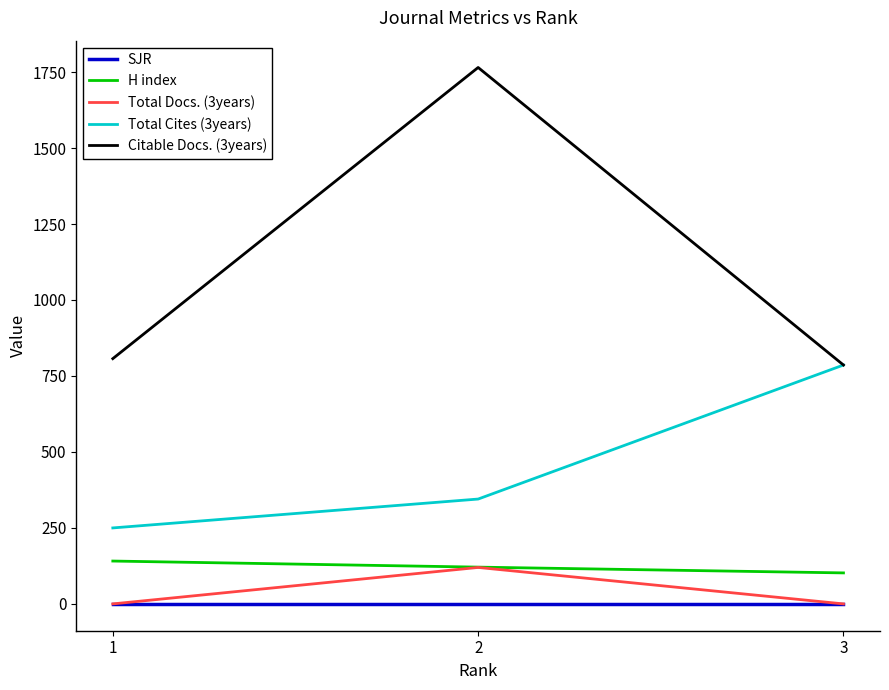

List the series in order of their peak value, highest first.

Citable Docs. (3years), Total Cites (3years), H index, Total Docs. (3years), SJR